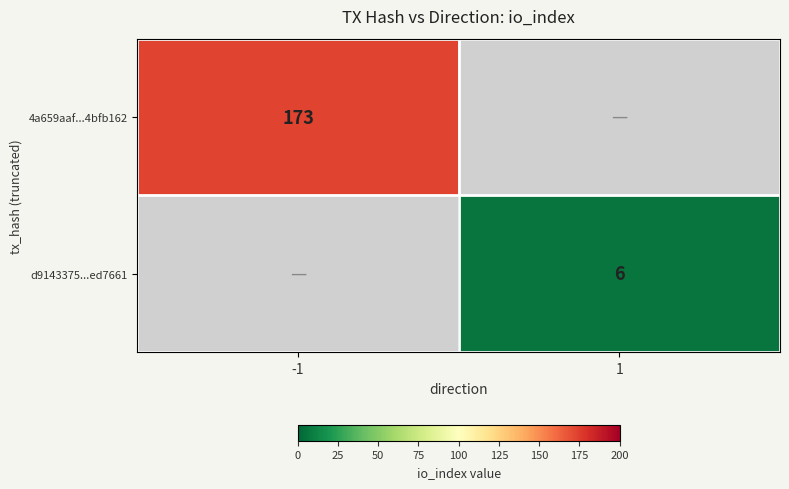

What is the maximum value shown in the chart?

173.0